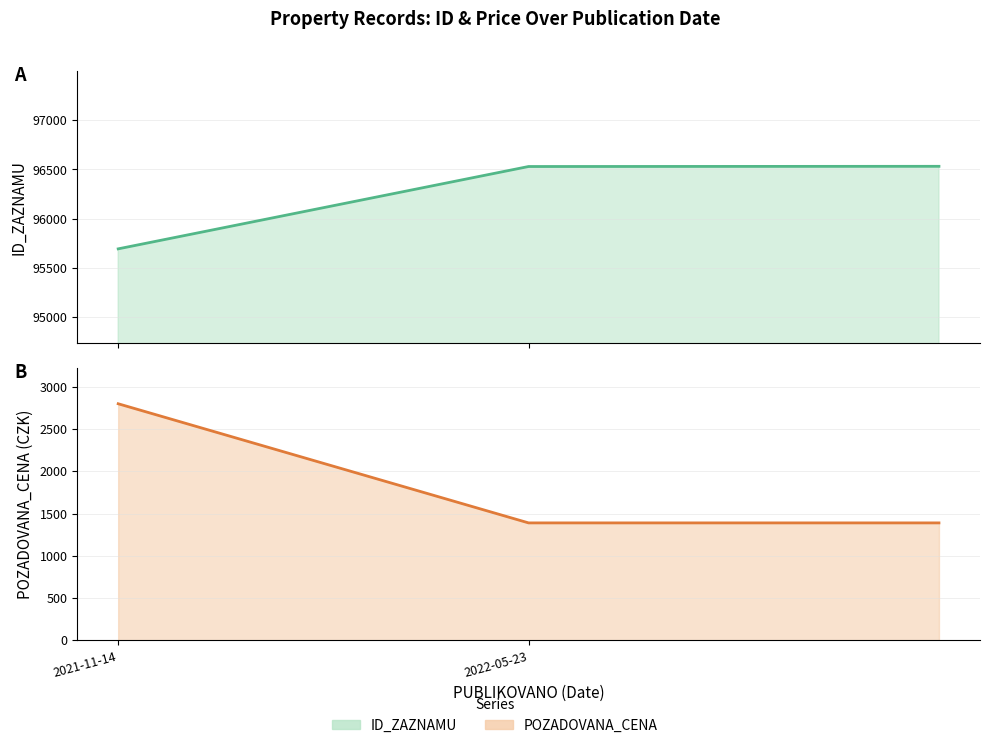

Which series has the largest total across all categories?

ID_ZAZNAMU